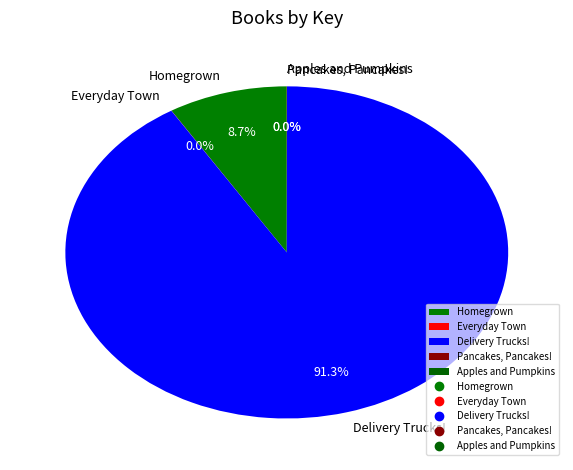

What percentage do Homegrown and Delivery Trucks! together represent?

100.0%